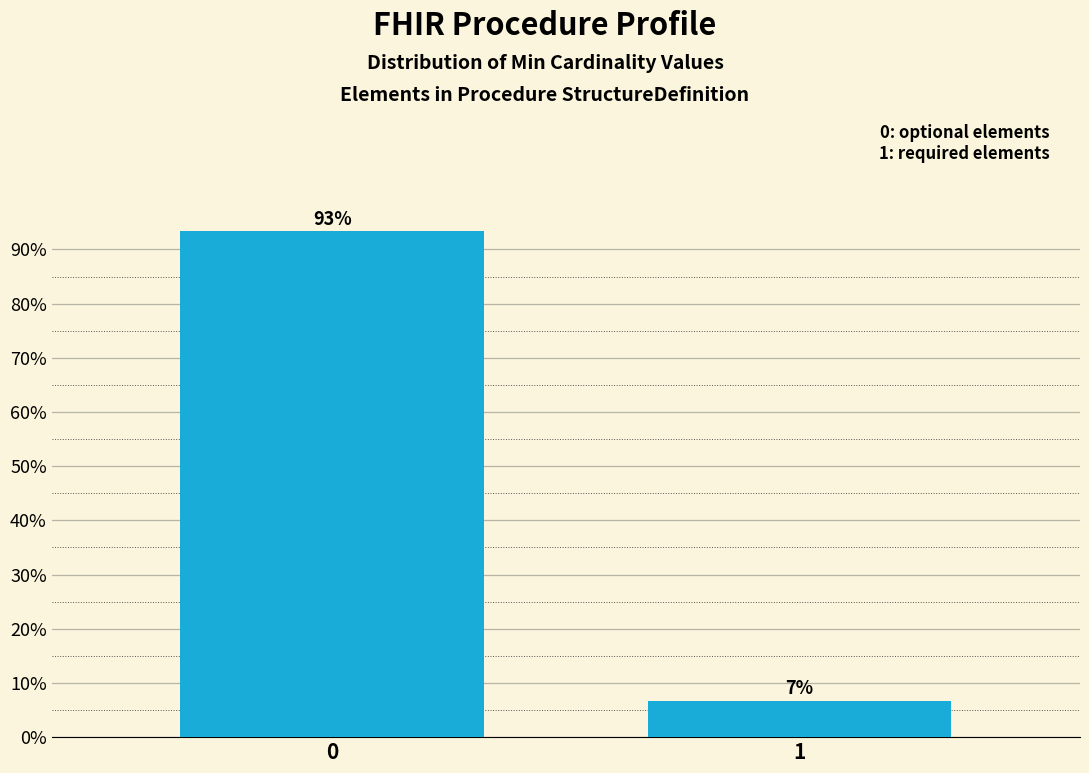

What is the sum of all values?

100.0